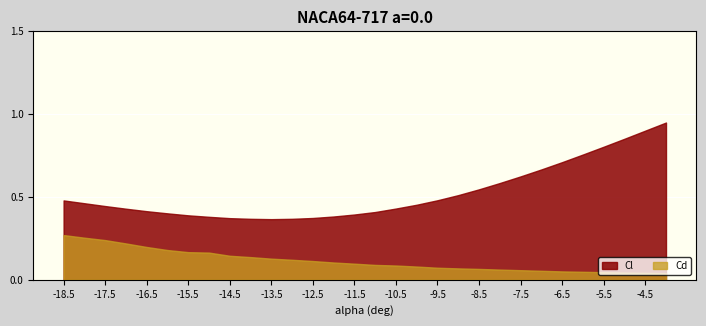

What is the label of the 3rd point from the right?

-5